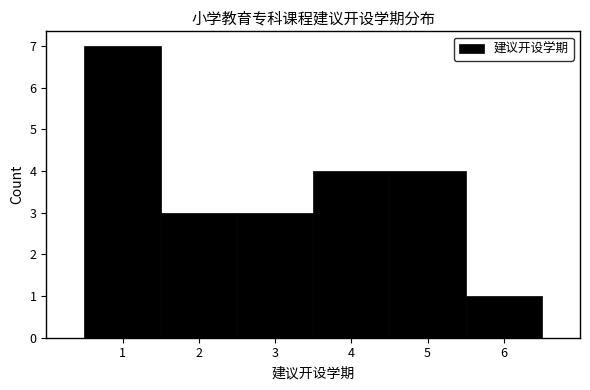

Reading left to right, transcribe this chart: for each bar, give the range it covers on the x-axis and its height. The values are not printed on the chart, so give them approximately, as read against the axis.

0.5 to 1.5: 7
1.5 to 2.5: 3
2.5 to 3.5: 3
3.5 to 4.5: 4
4.5 to 5.5: 4
5.5 to 6.5: 1